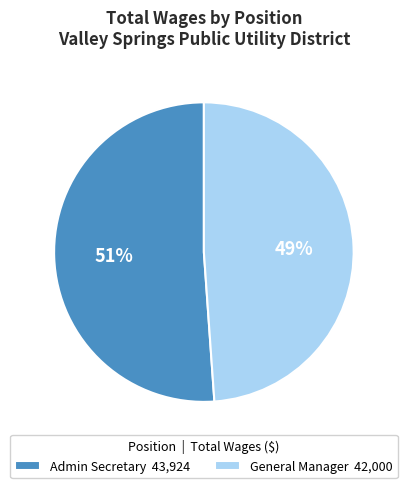

Do General Manager 42,000 and Admin Secretary 43,924 together represent more than half of the pie?

Yes